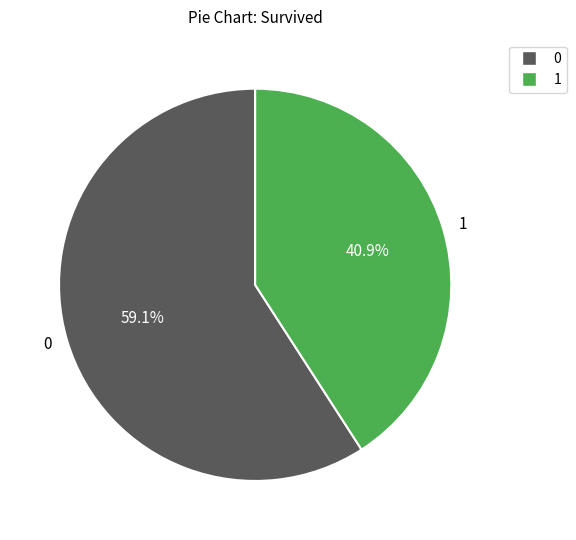

What is the smallest slice in the pie chart?

1